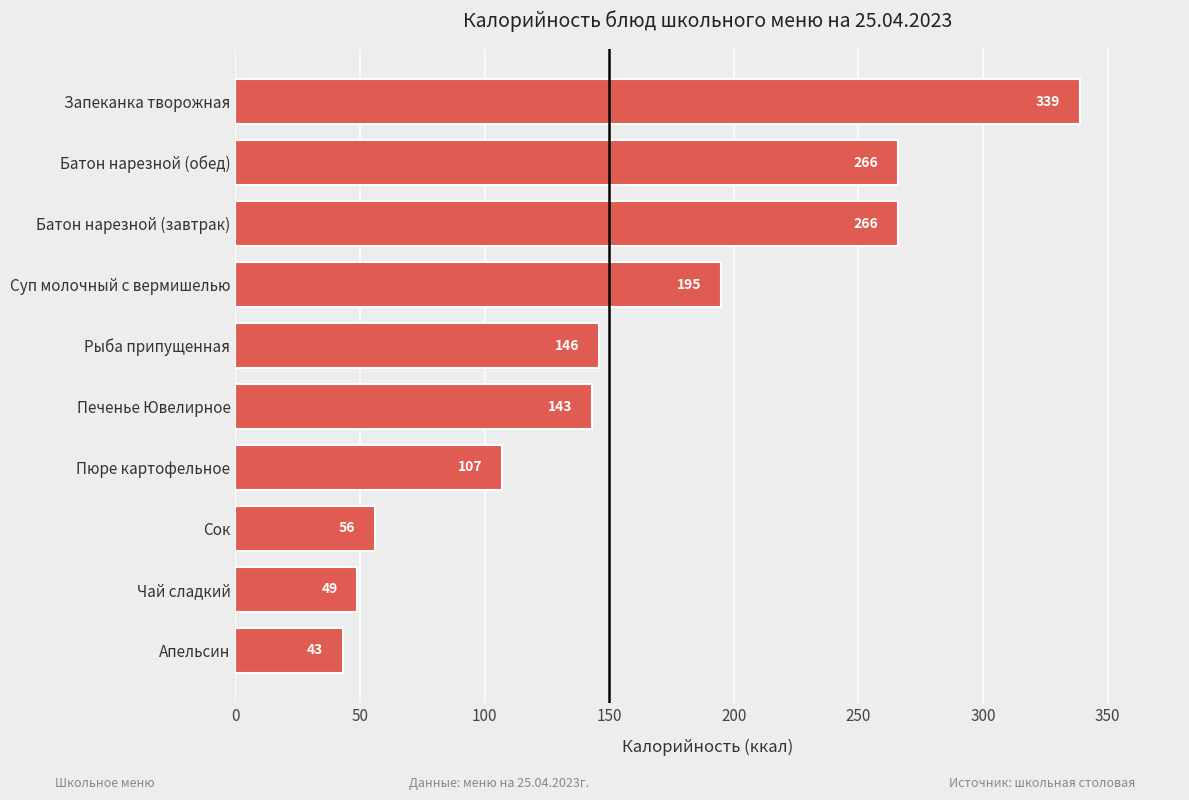

What value does the data have at Суп молочный с вермишелью, to the nearest 5?

195